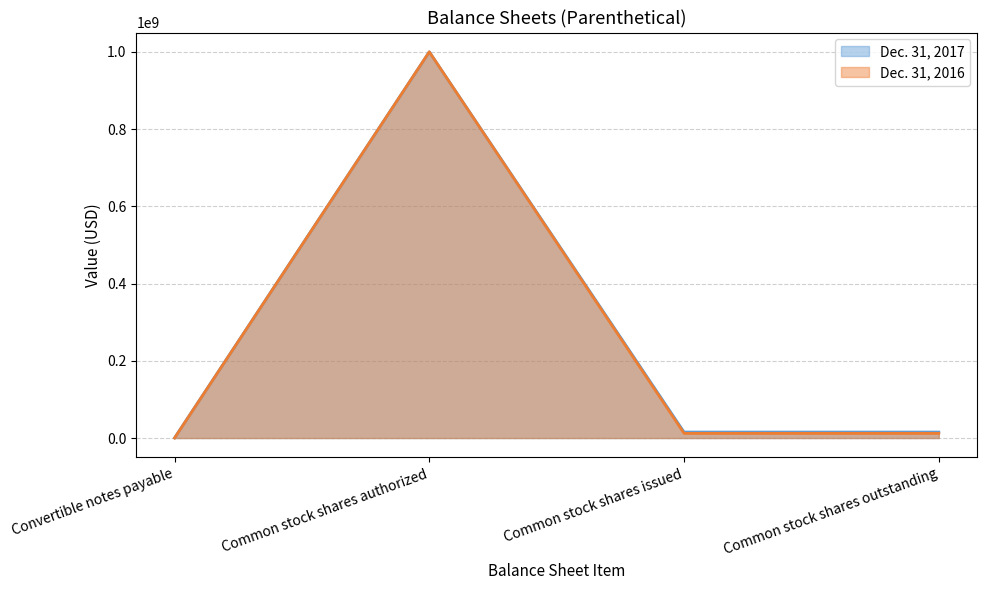

True or false: Dec. 31, 2017 and Dec. 31, 2016 cross at least once.

False